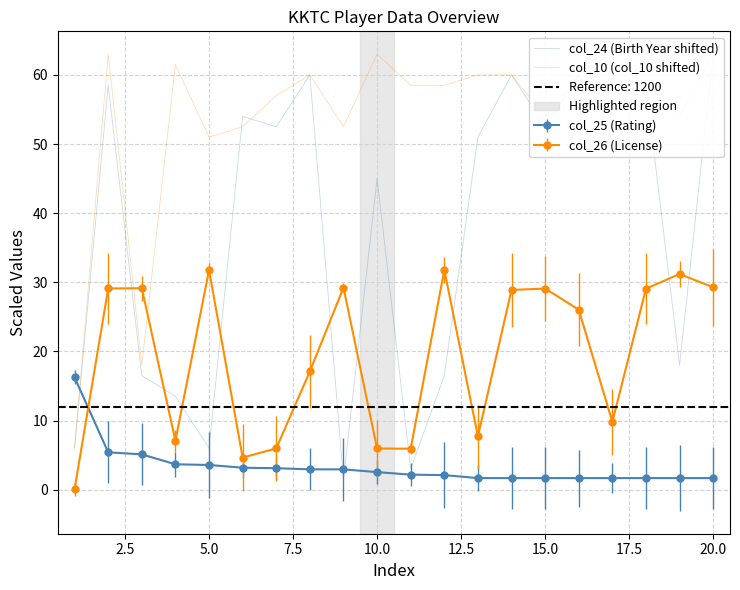

What is the maximum value for col_10 (col_10 shifted)?

63.0